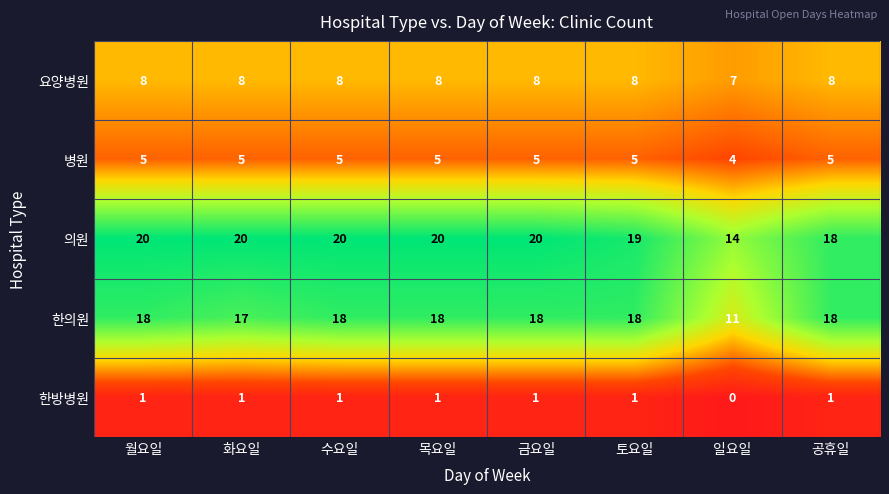

How many series are shown in this chart?

5